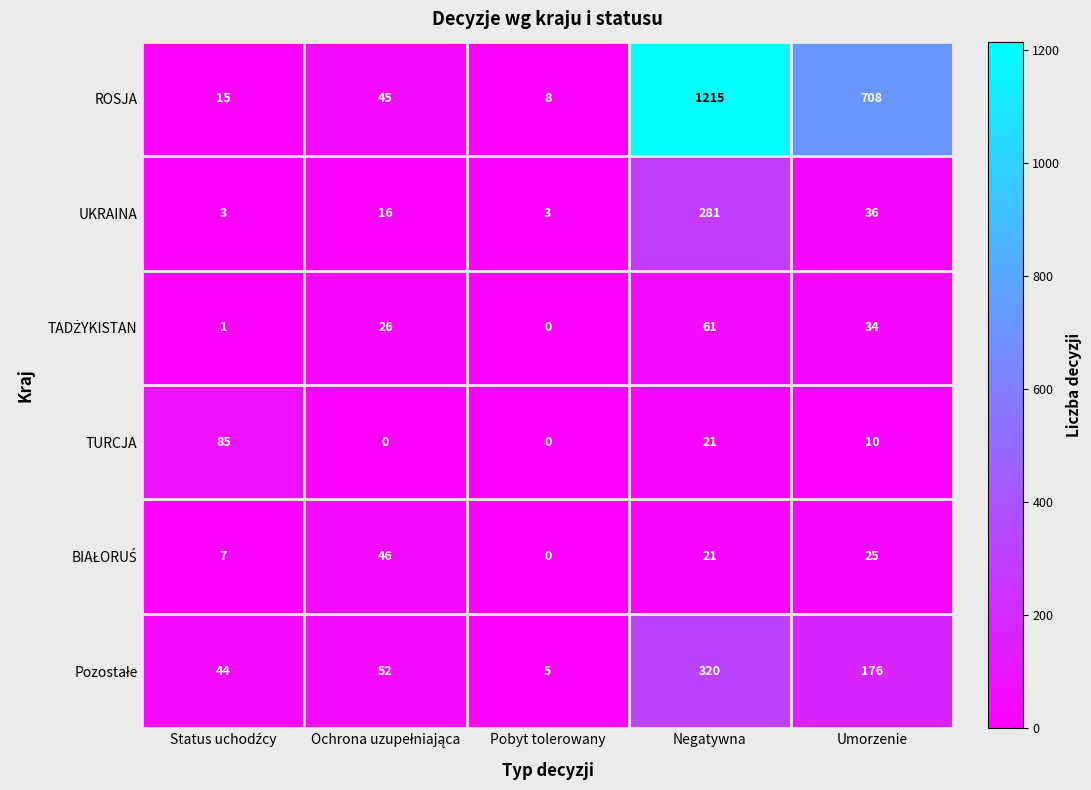

Which series has the largest range (max minus min)?

ROSJA